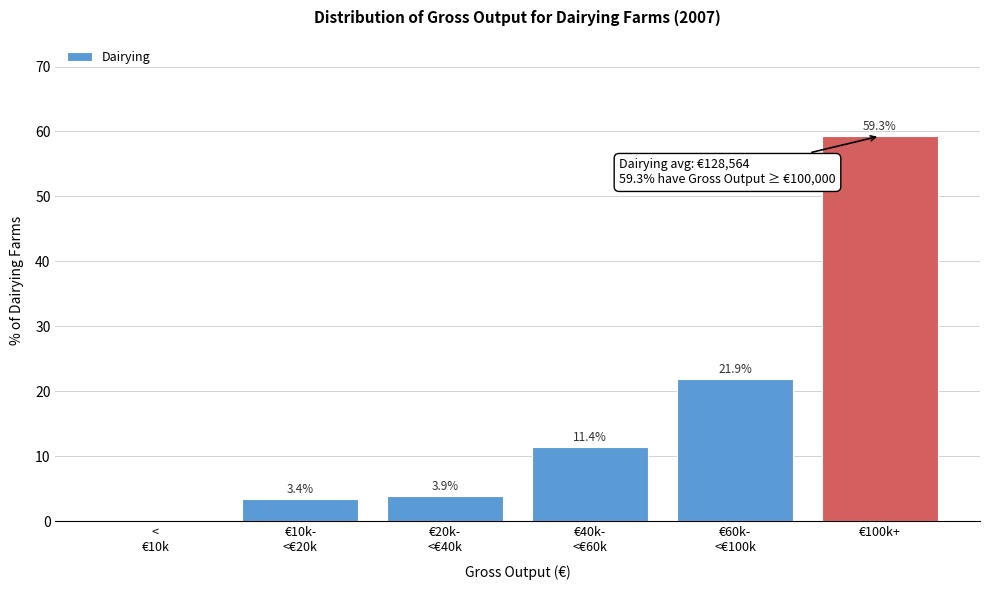

What is the greatest value displayed?

59.3